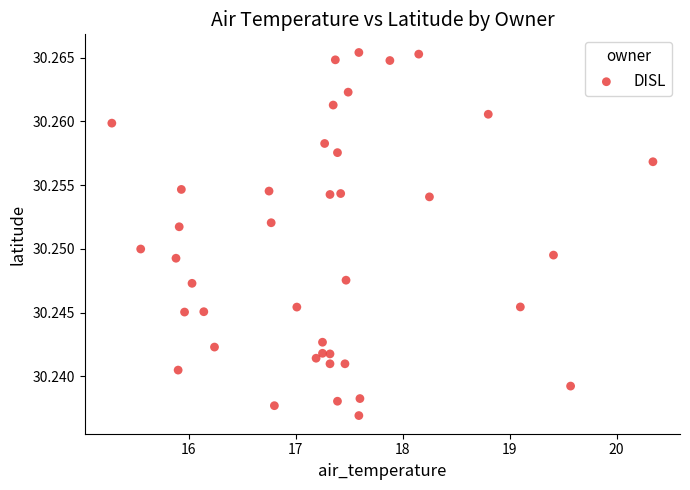

What is the range of X values (max minus min)?

5.1